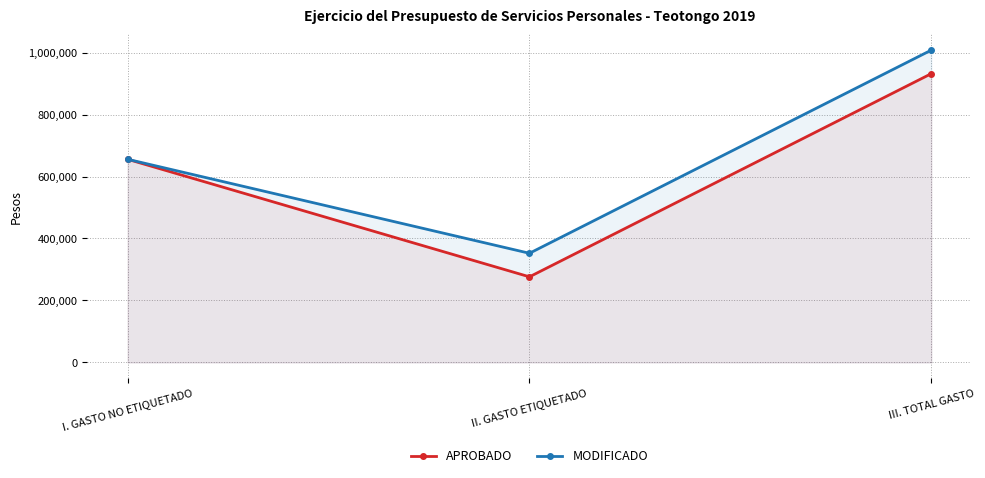

At how many categories does at least one series exceed 431477?

2